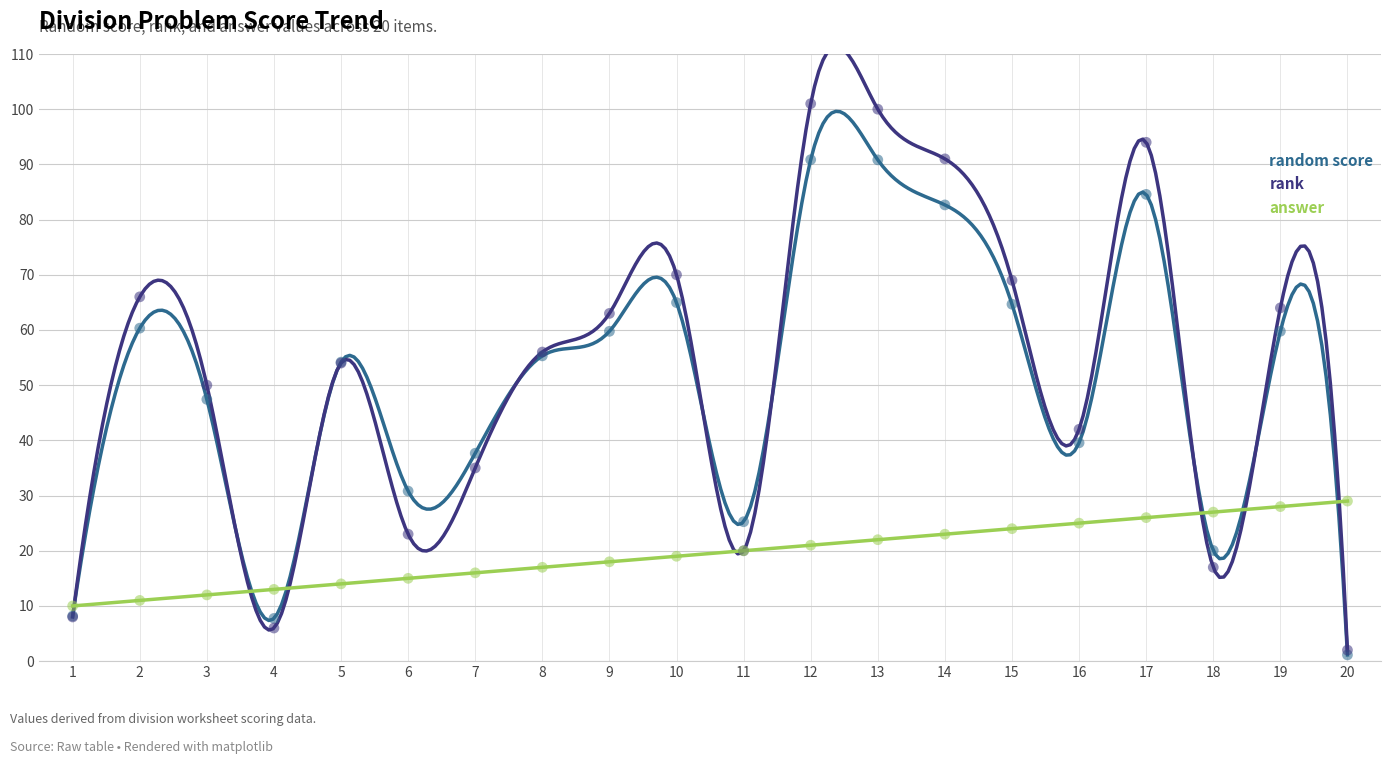

What is the total value across all series at 20?

32.1